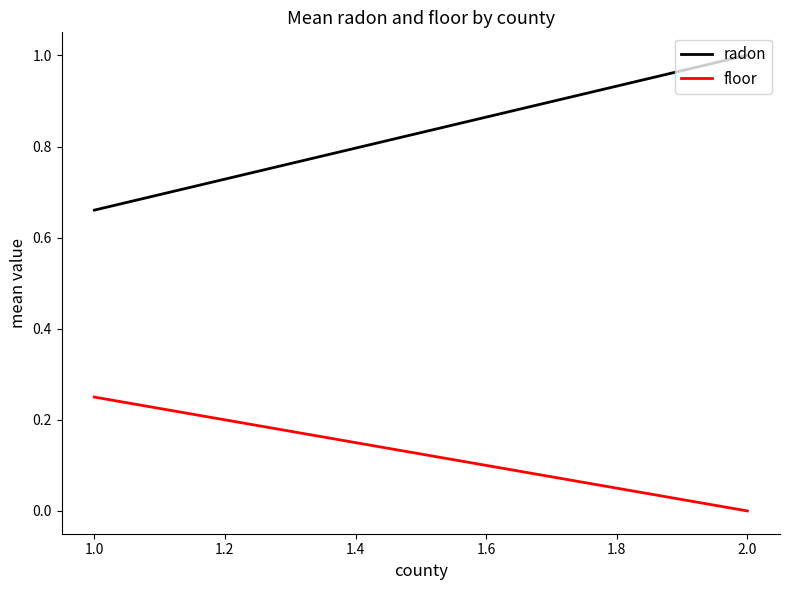

What is the average value of the radon series?

0.8